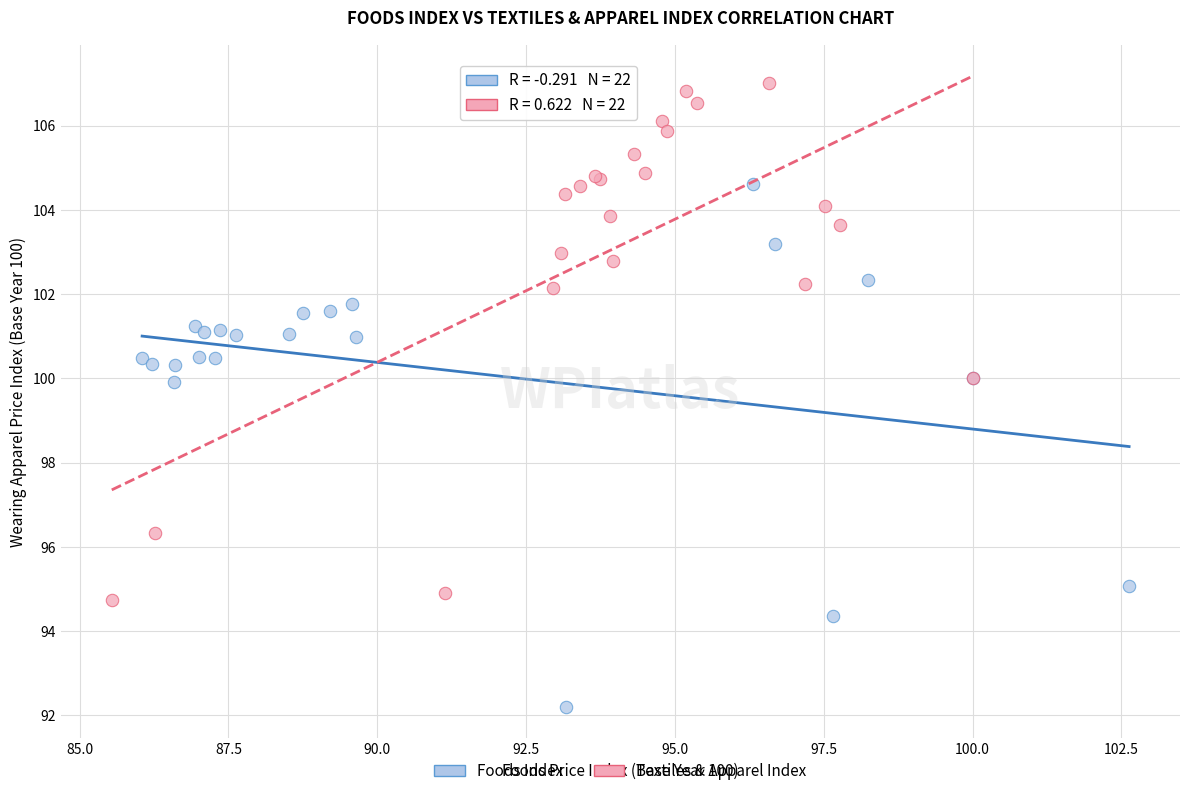

Which series reaches the maximum Y coordinate?

Textiles & Apparel Index